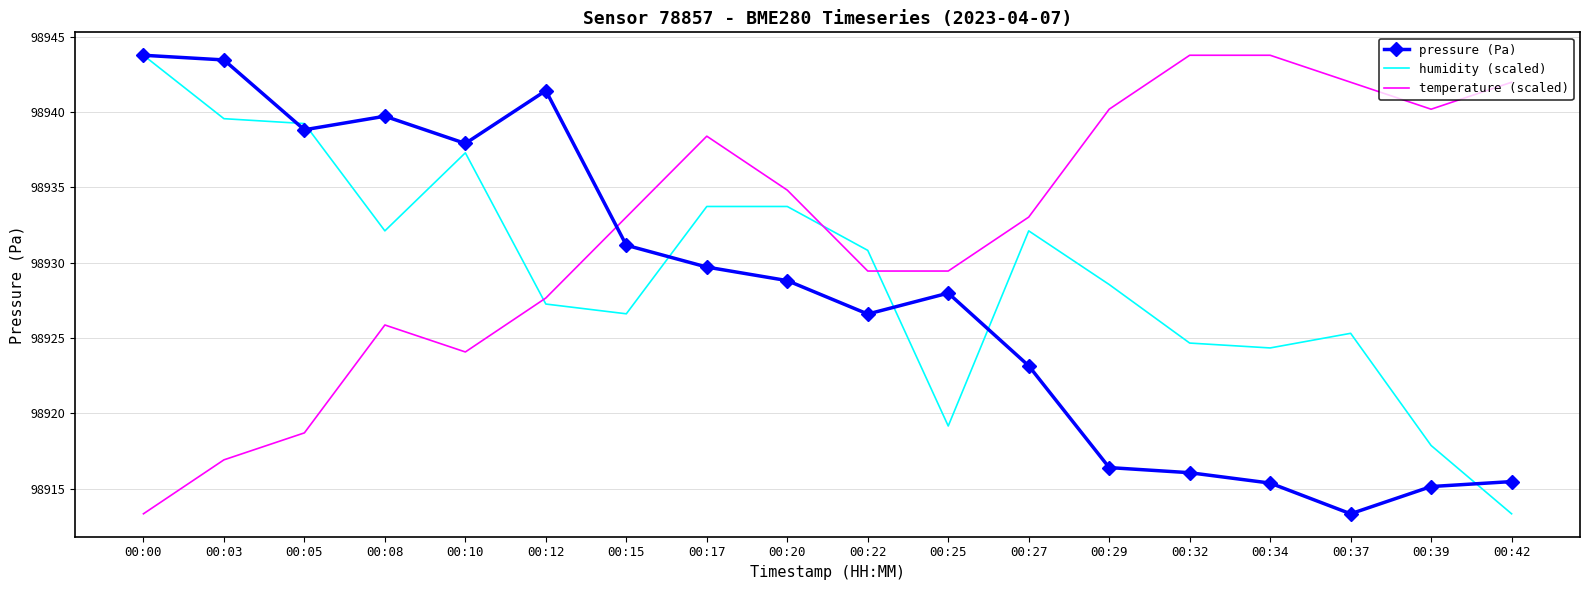

What is the highest value of the pressure (Pa) series?

98943.8